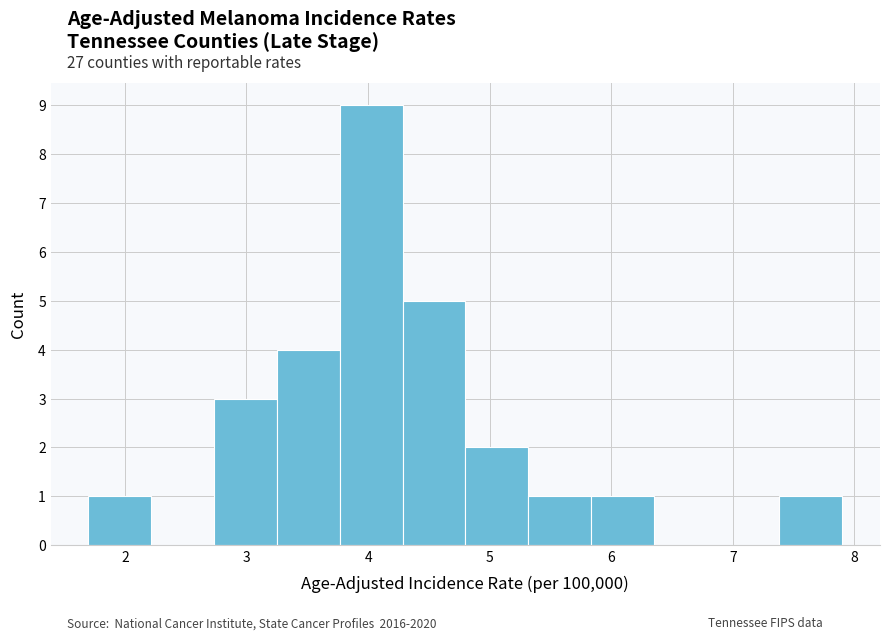

Reading left to right, transcribe this chart: for each bar, give the range it covers on the x-axis and its height. Neither the bar edges nor the heights are printed on the chart, so give them approximately, as read against the axes.

1.7 to 2.2: 1
2.2 to 2.7: 0
2.7 to 3.3: 3
3.3 to 3.8: 4
3.8 to 4.3: 9
4.3 to 4.8: 5
4.8 to 5.3: 2
5.3 to 5.8: 1
5.8 to 6.4: 1
6.4 to 6.9: 0
6.9 to 7.4: 0
7.4 to 7.9: 1